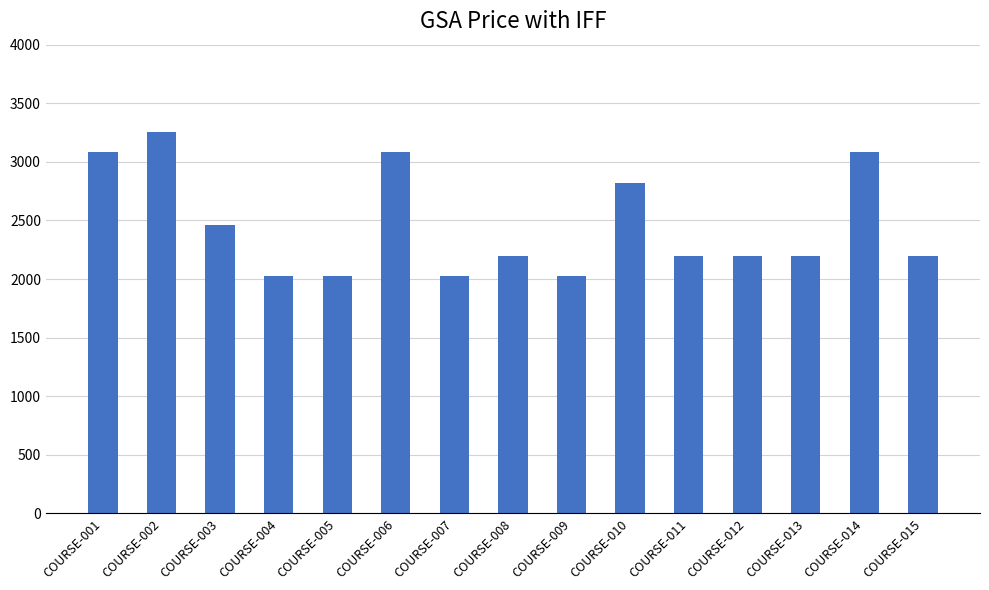

What is the greatest value displayed?

3257.6